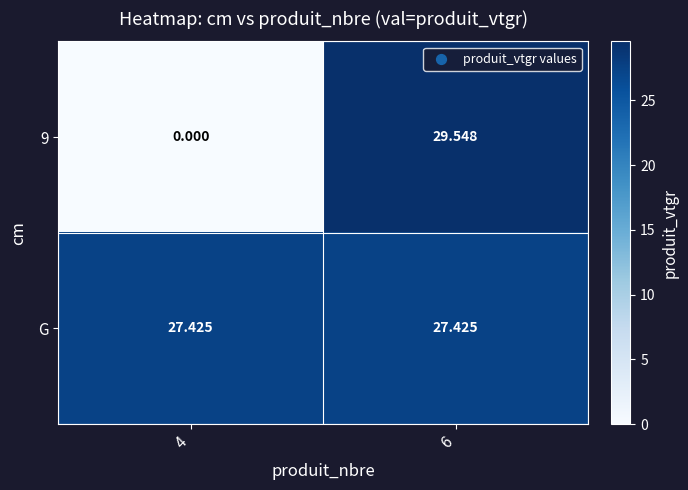

What is the spread (max minus min) of values at 6?

2.1